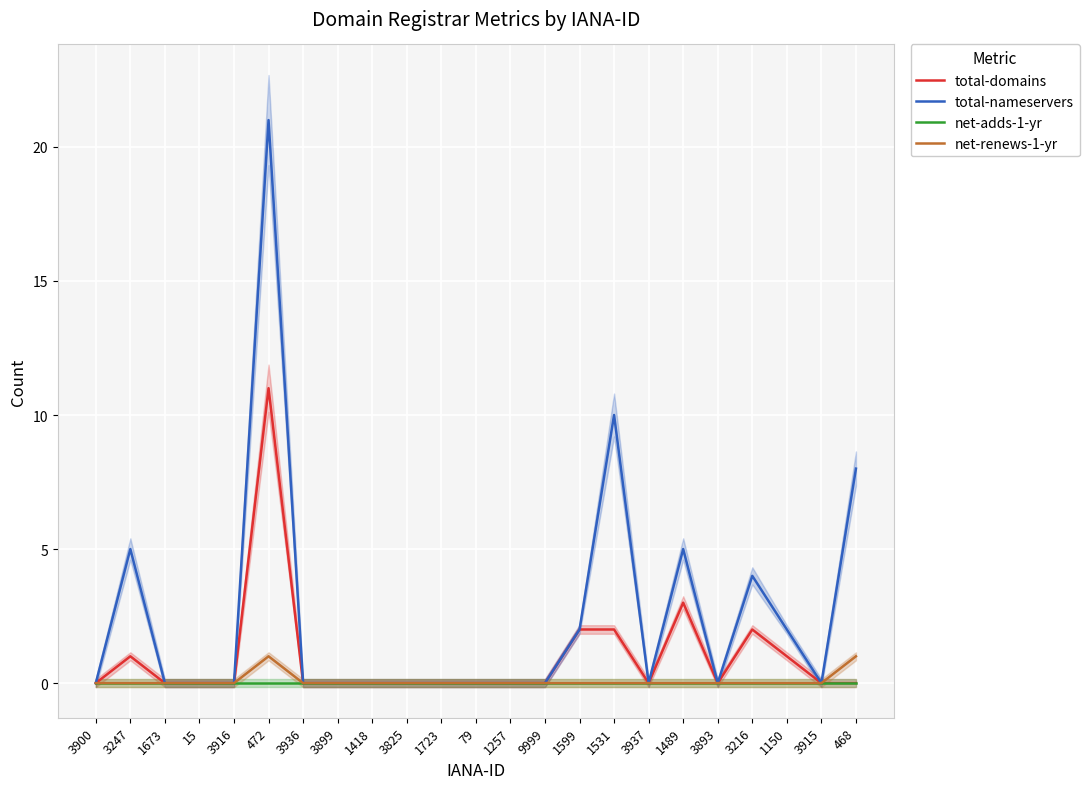

At 3916, list the series in order from largest to smallest.

total-domains, total-nameservers, net-adds-1-yr, net-renews-1-yr